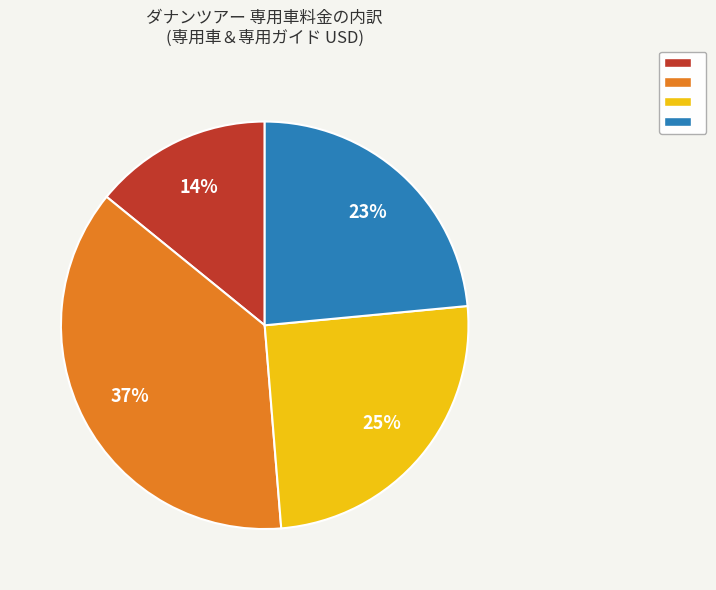

Is there a majority slice in this chart?

No